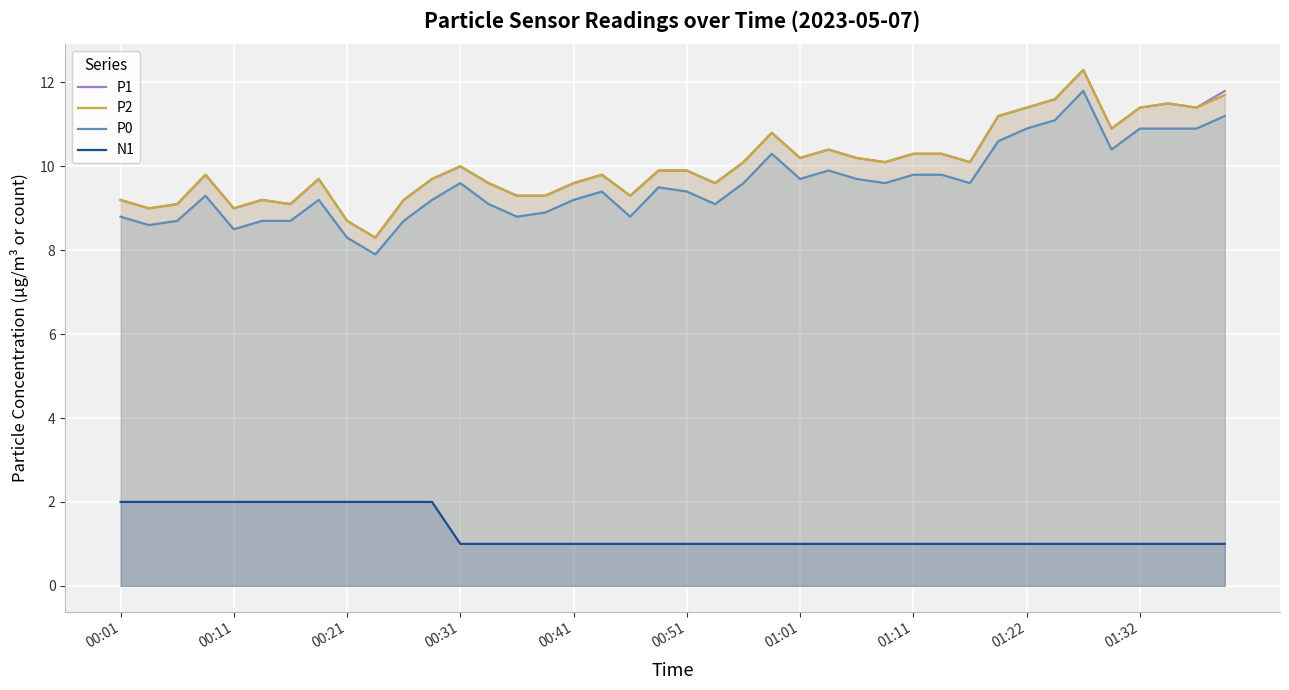

What is the spread (max minus min) of values at 15?

8.3